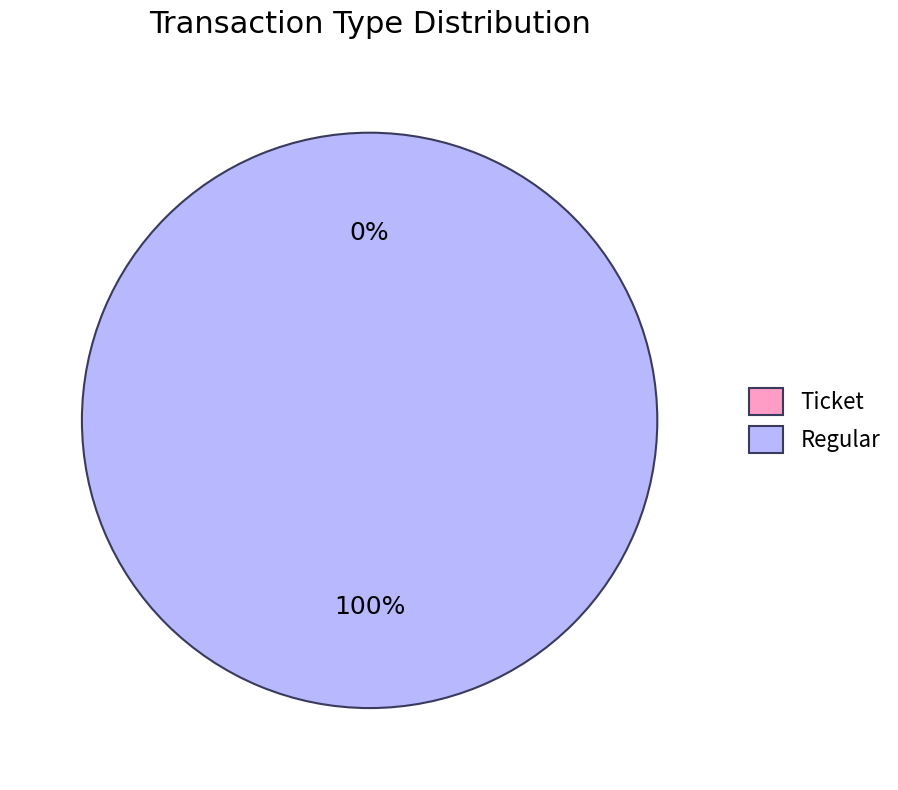

What is the change in value from Ticket to Regular?

+4